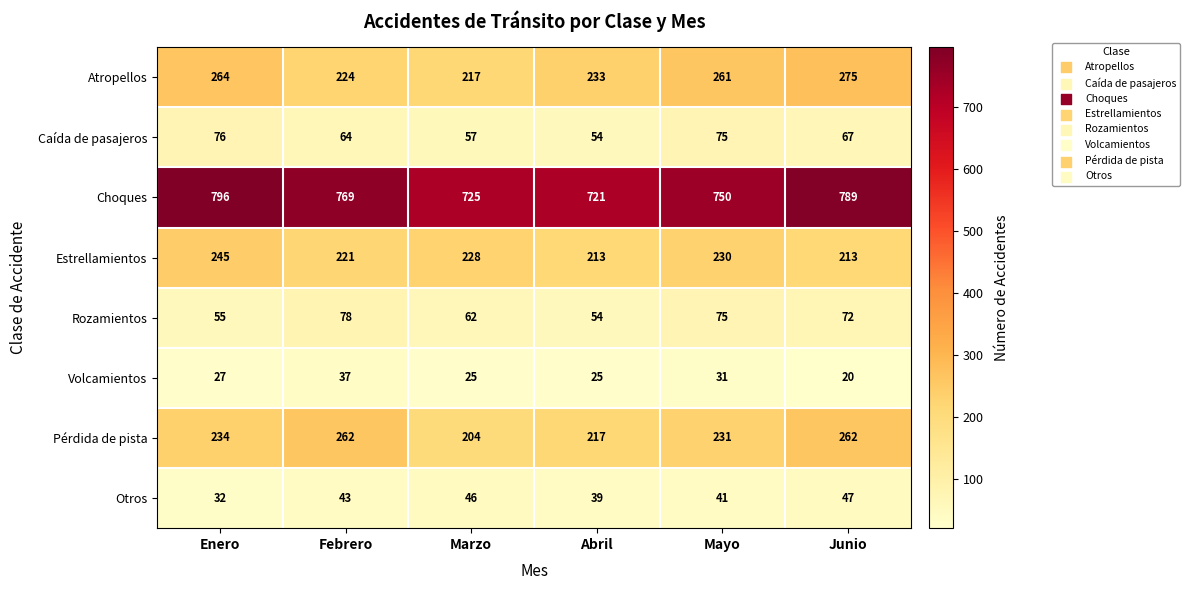

The Rozamientos series shows 13 at Marzo. True or false?

False